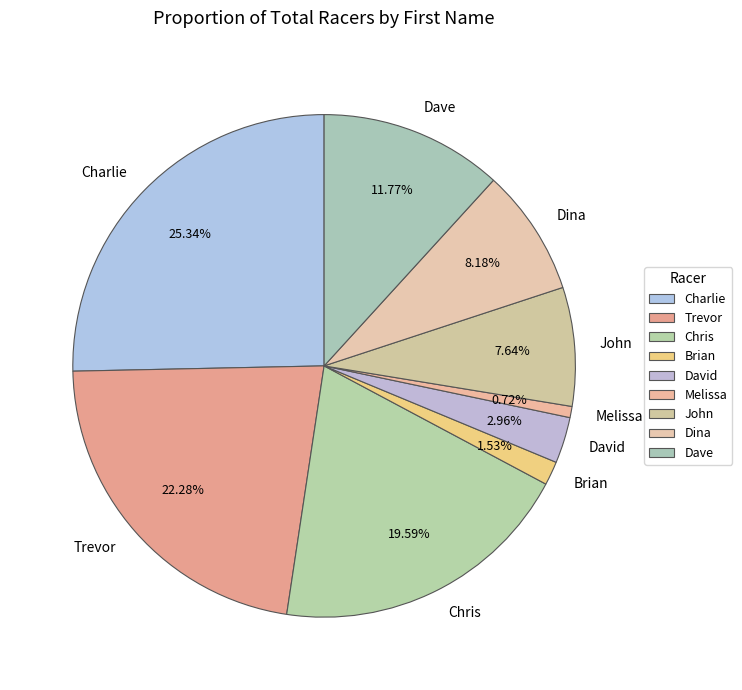

How much of the chart is everything except David?

97.0%